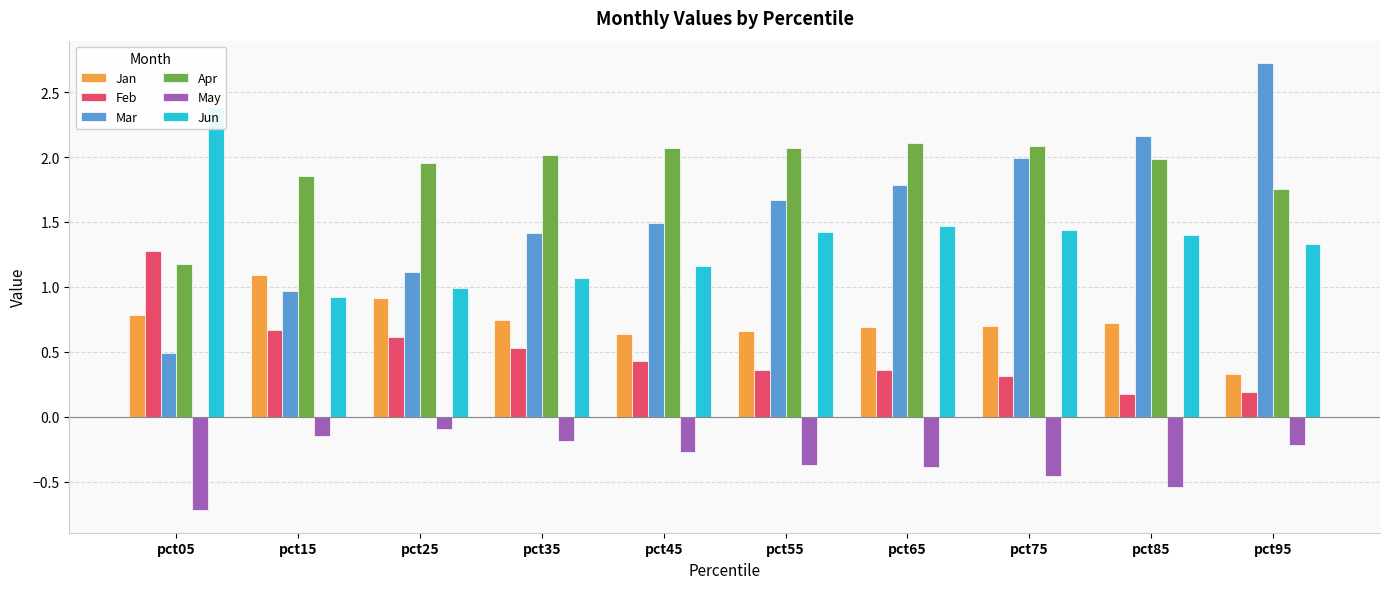

Which series has the largest total across all categories?

Apr